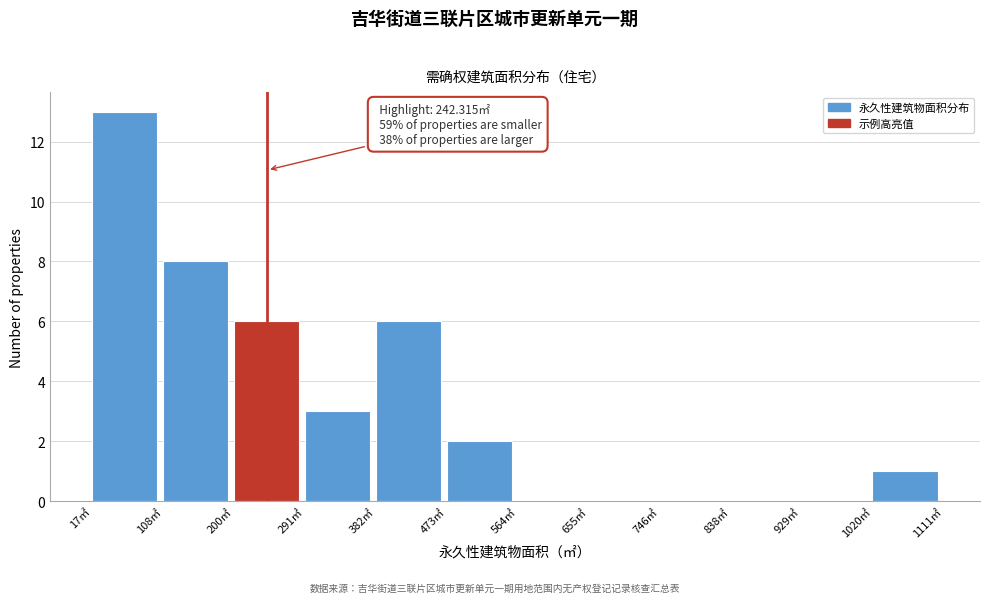

Over which range of the x-axis is the bar tallest?

20 to 110